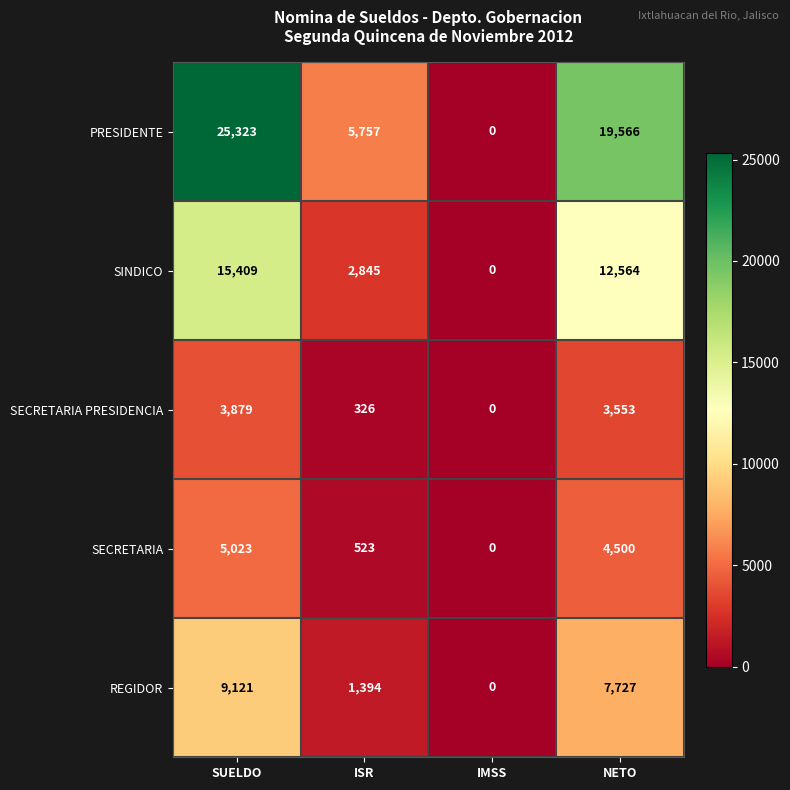

Which series has the widest spread of values?

PRESIDENTE